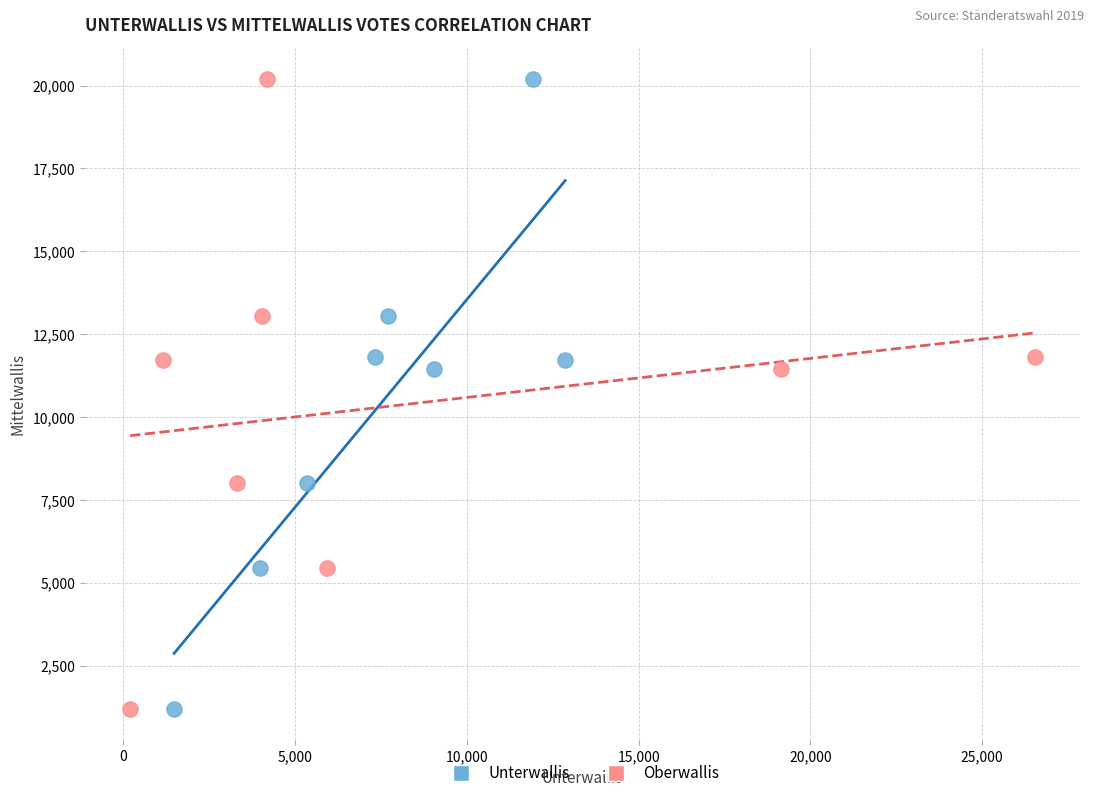

What are all the series names shown in the legend?

Unterwallis, Oberwallis